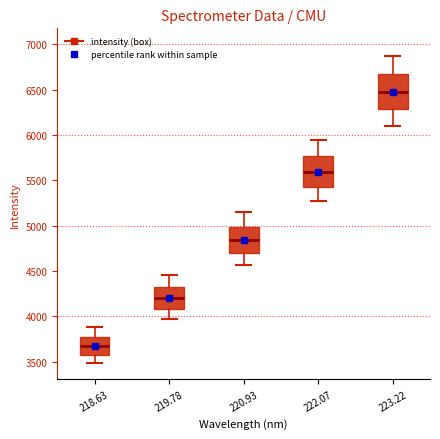

Where is the lower edge of the box at x = 220.93 on the y-axis? The values are not printed on the chart, so give them approximately, as read against the axis.

4700